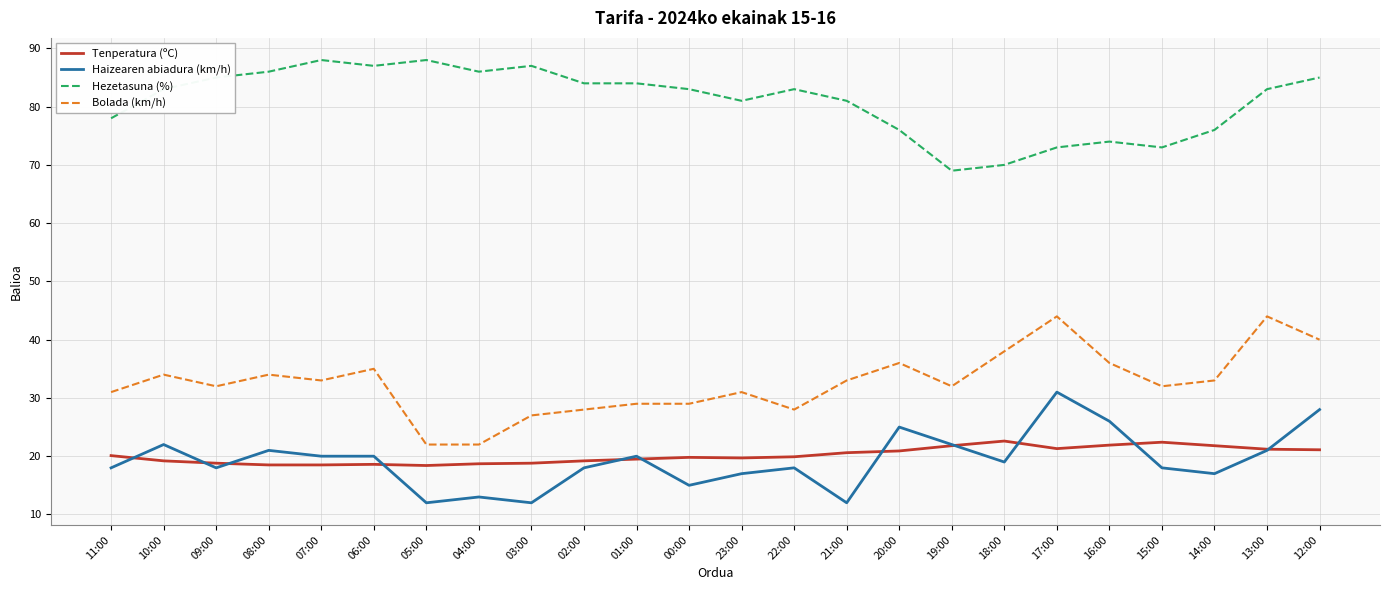

What is the approximate value of Tenperatura (ºC) at 08:00?

18.5